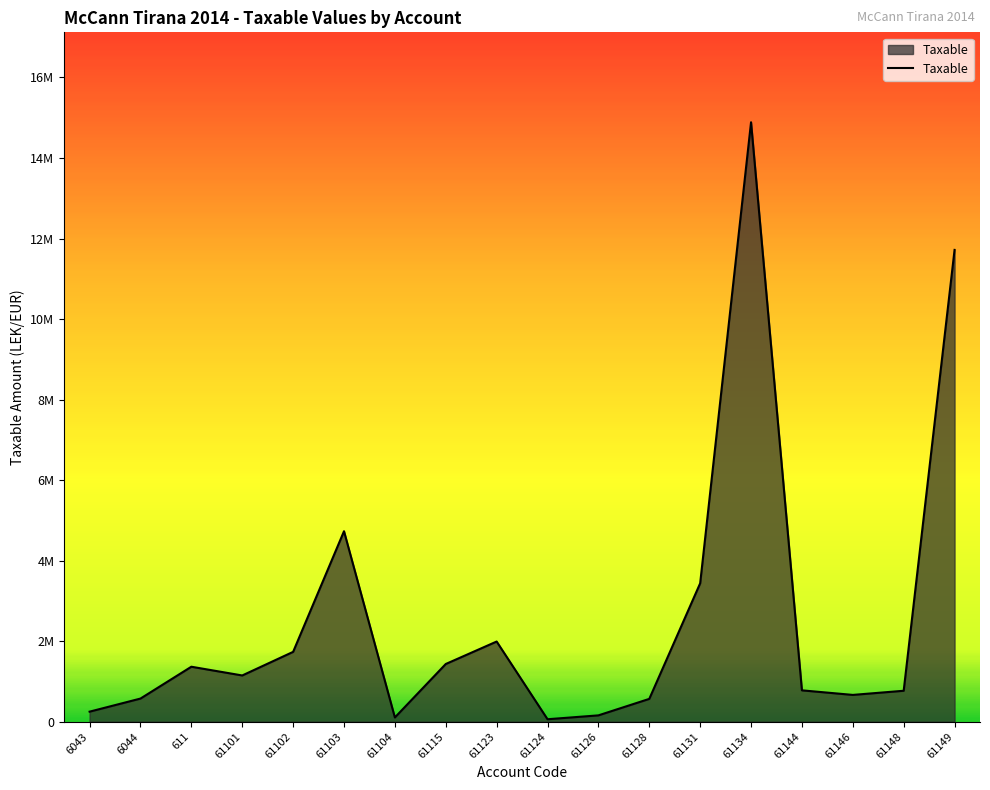

Reading left to right, what are all the values shown in this chart?

250227.1	575296.9	1366068.5	1149043.7	1735151.5	4731146.9	105900.0	1433753.2	1991862.2	61813.2	157990.0	567460.5	3437988.5	14887859.8	779642.1	666085.5	769080.9	11717876.6